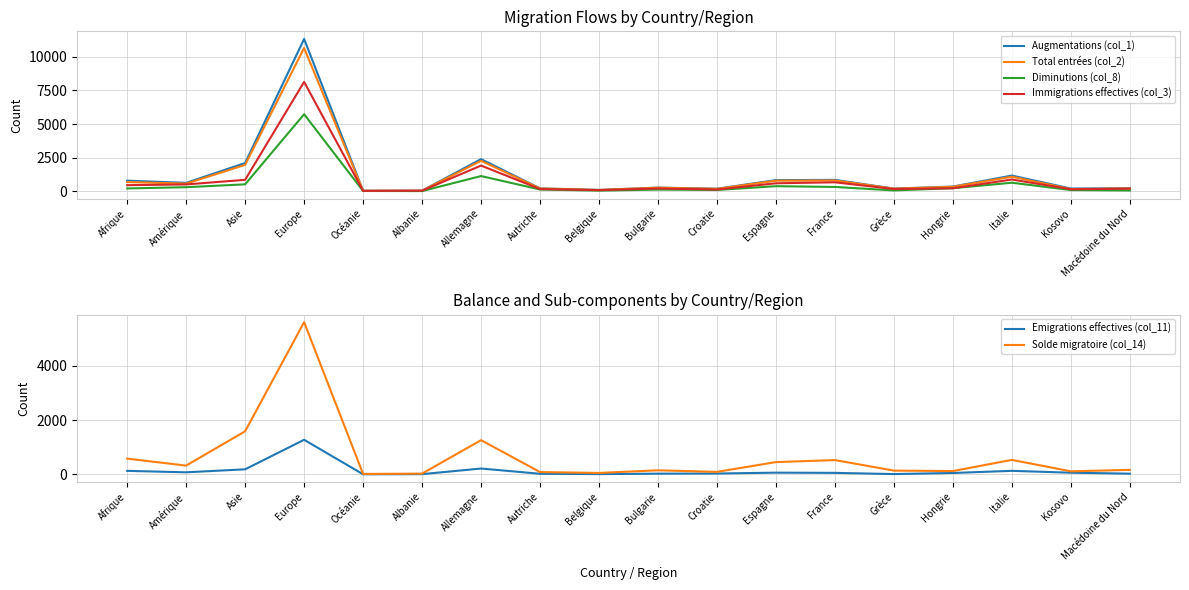

True or false: Augmentations (col_1) and Immigrations effectives (col_3) cross at least once.

False